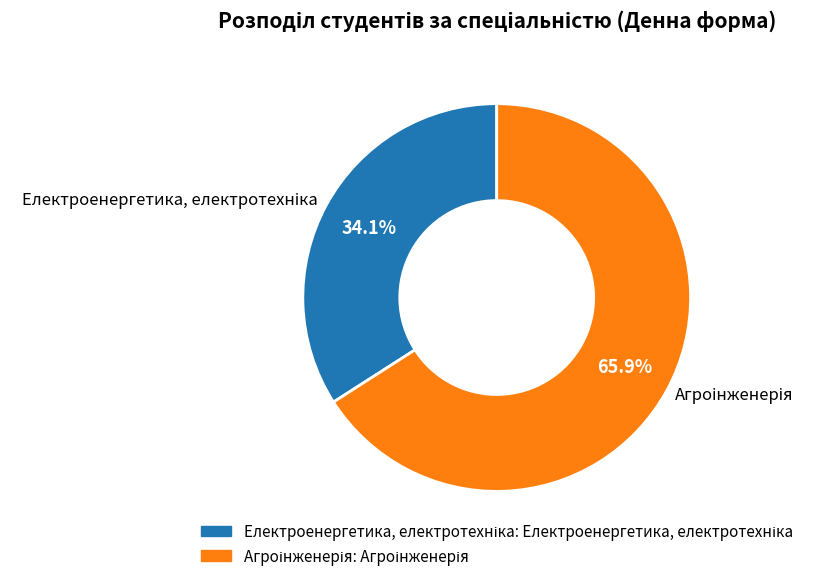

Is there any slice that represents more than half of the pie?

Yes